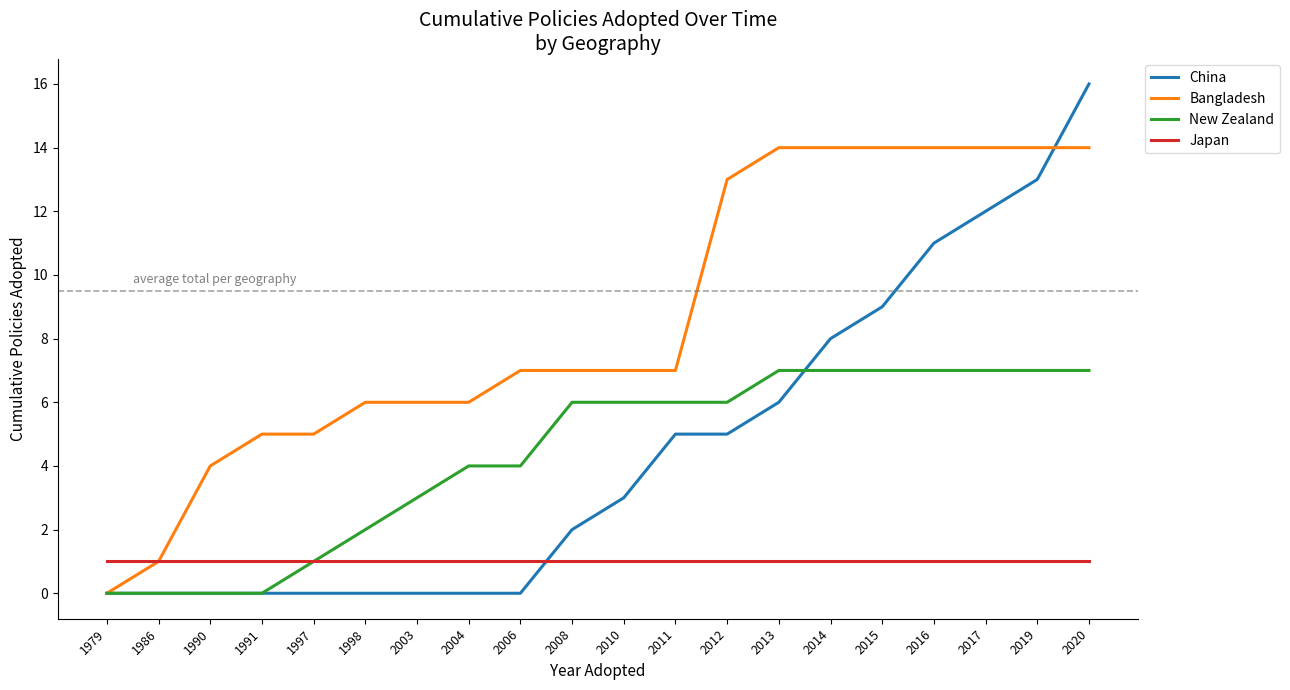

The China series shows 13 at 2019. True or false?

True